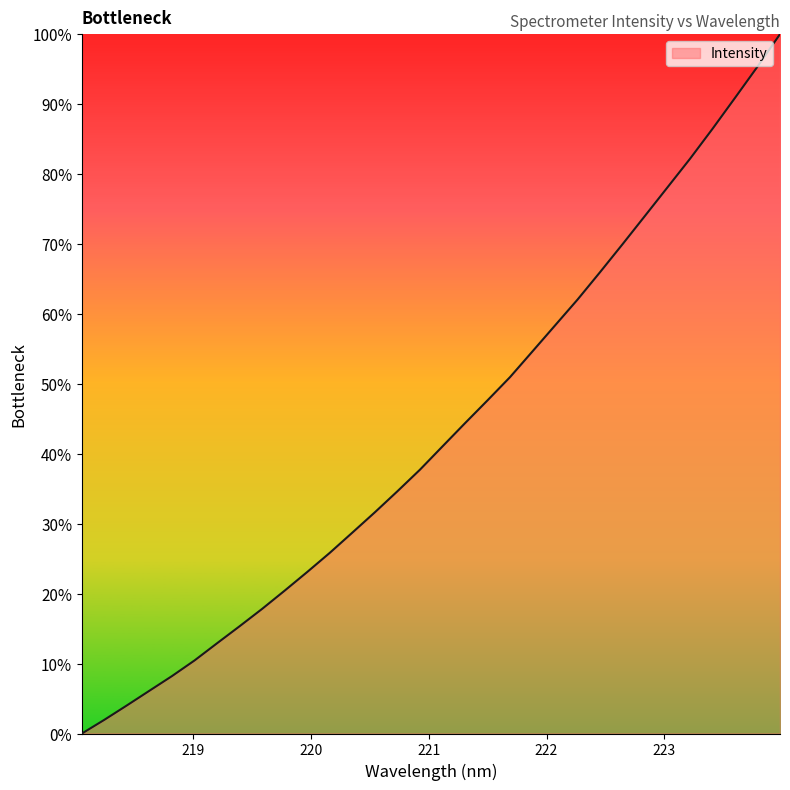

What is the difference between the maximum and minimum values?

100.0